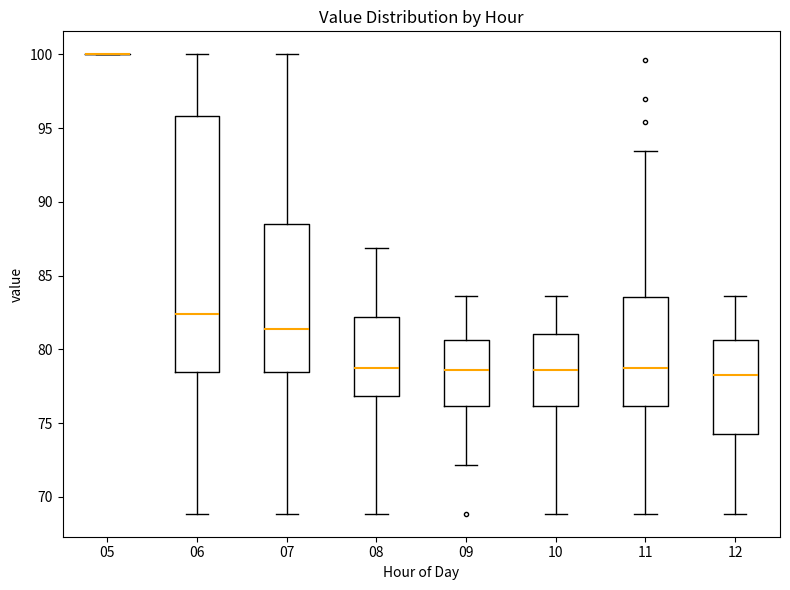

Comparing the boxes themselves (not the whiskers), which one is the tallest?

06